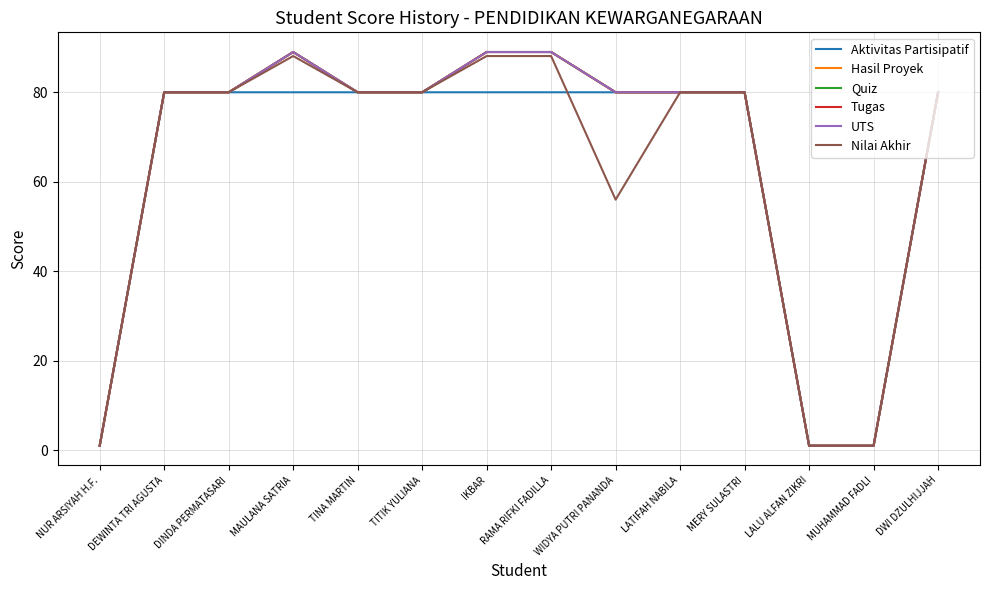

Does the chart have visible grid lines?

Yes